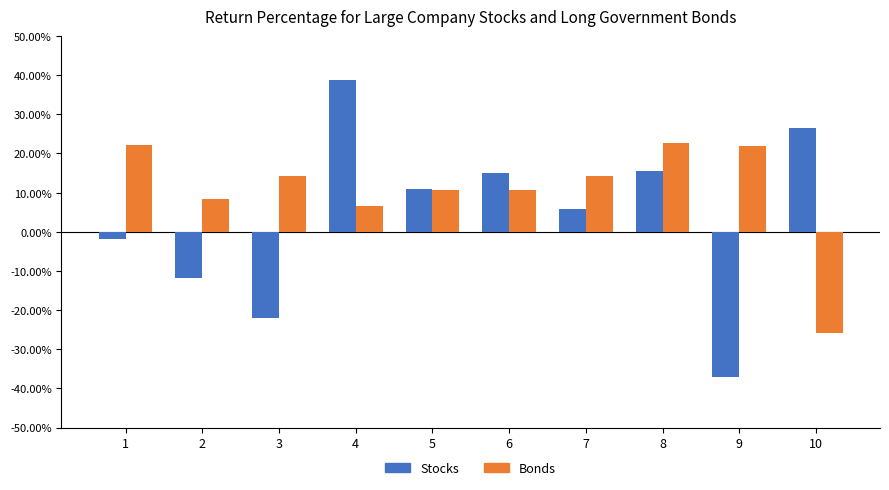

Is it true that Bonds equals 10.6 at 6?

True